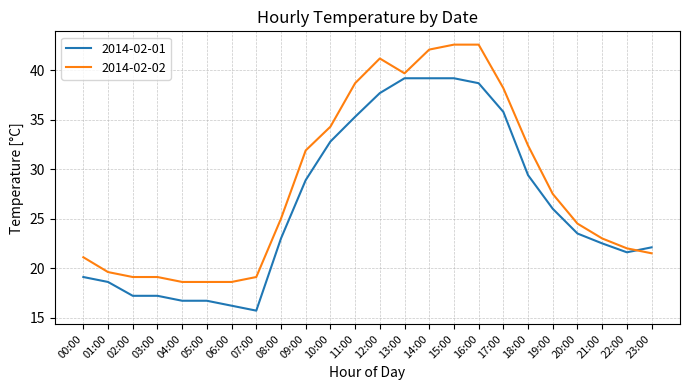

Rank the series by their average value, from highest to lowest.

2014-02-02, 2014-02-01